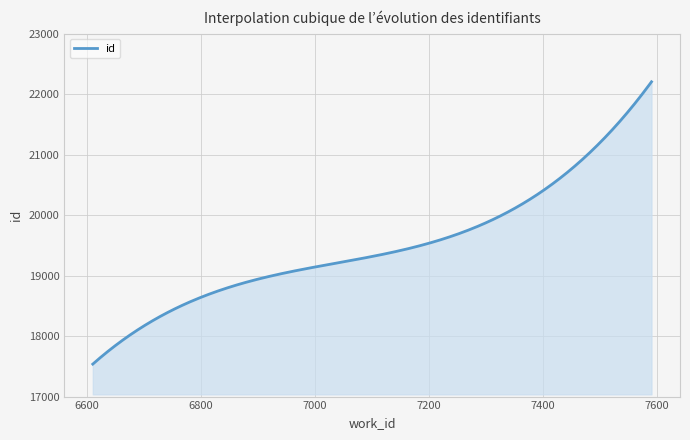

What is the greatest value displayed?

22204.0